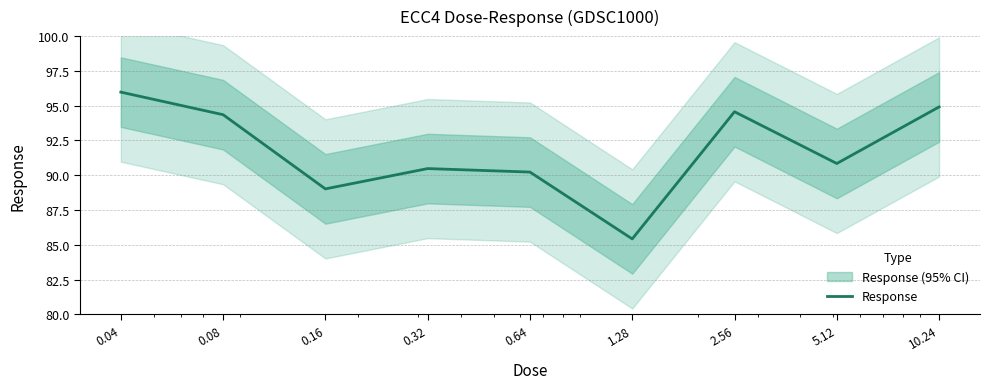

The chart shows a value of 94.6 at 2.56. True or false?

True